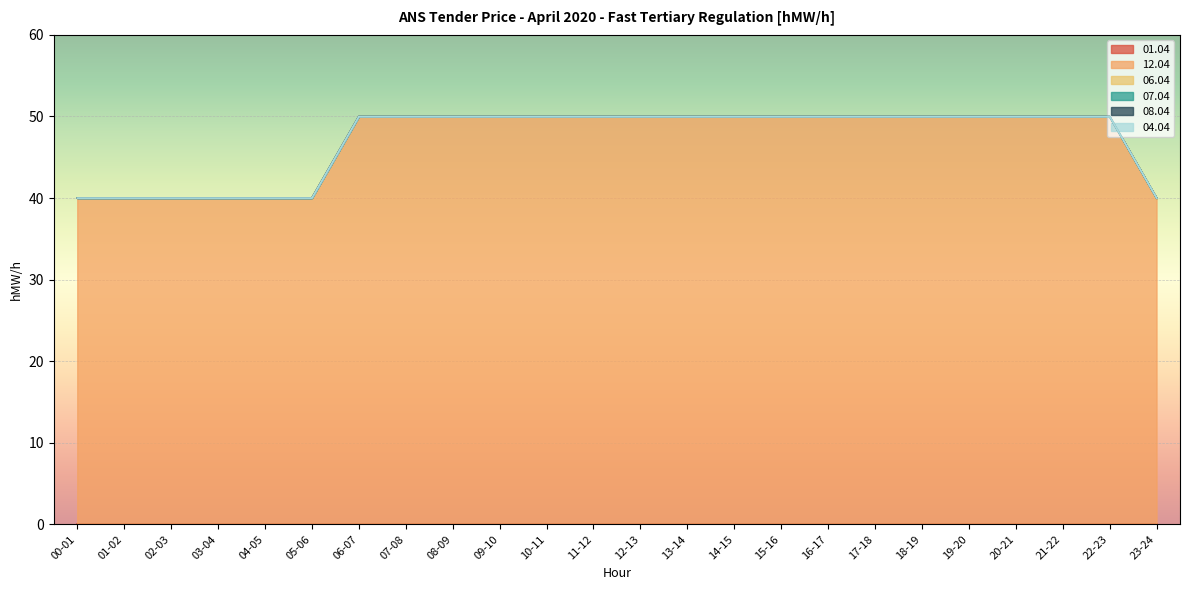

What is the label of the 24th point from the right?

00-01